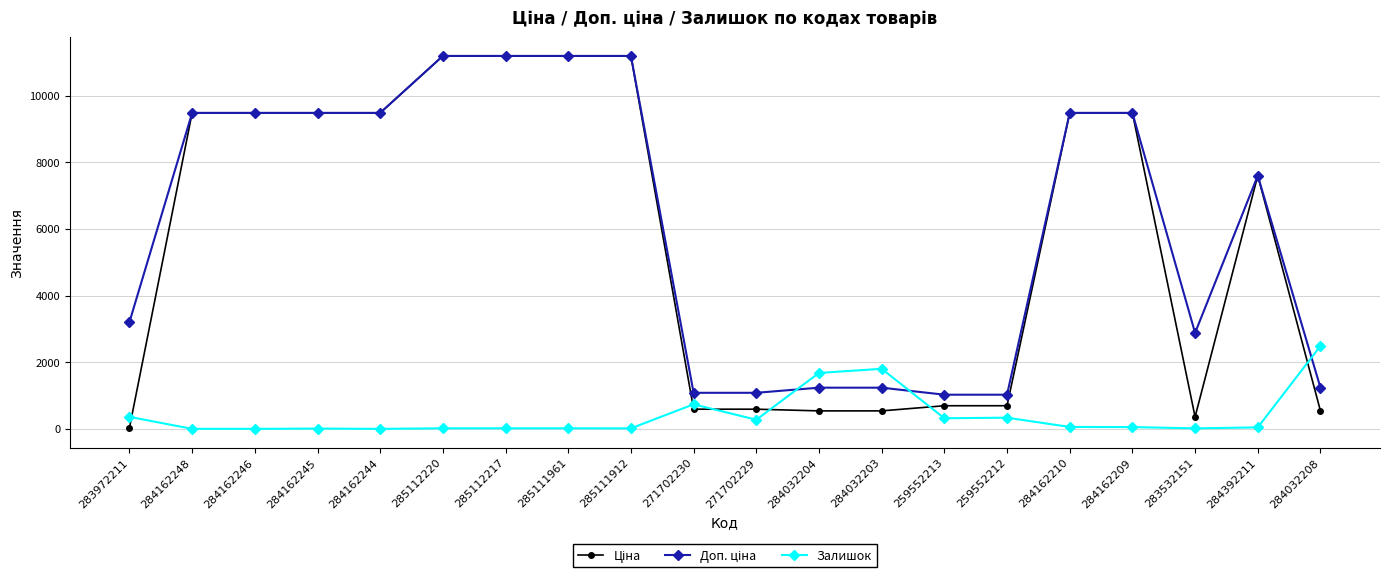

What is the difference between the highest and lowest values at 271702230?

491.7